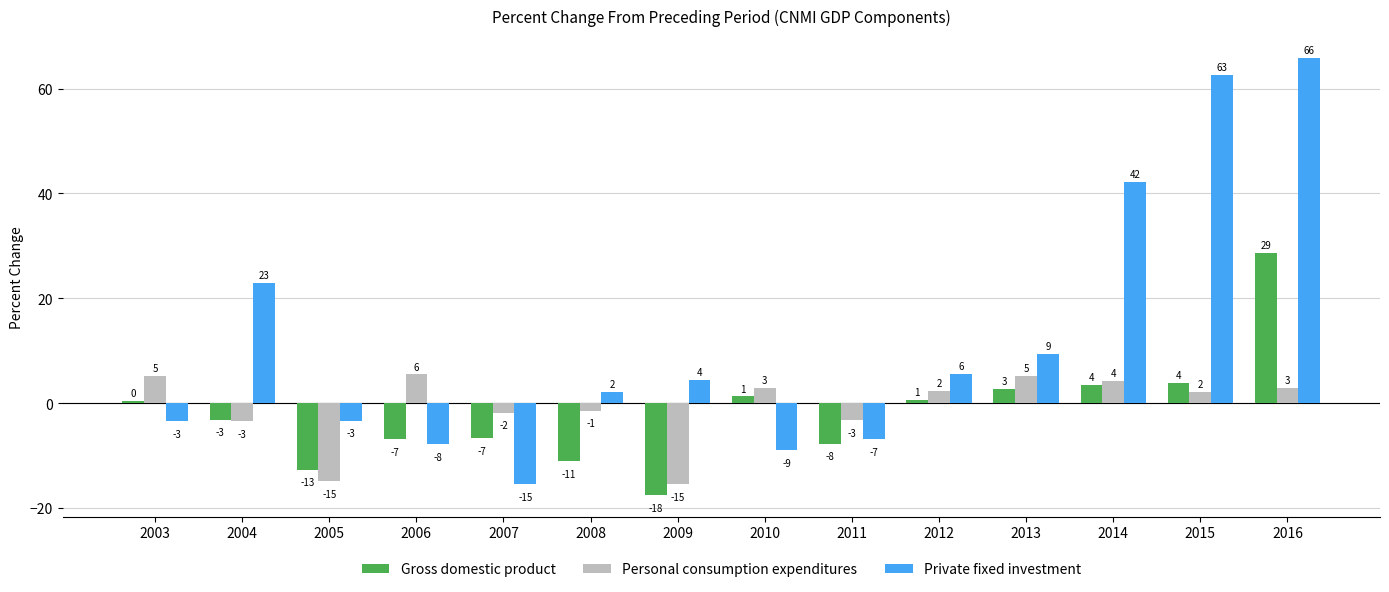

Reading left to right, transcribe all the data shown in this chart.

Gross domestic product: 0.4	-3.1	-12.7	-6.9	-6.6	-11.1	-17.5	1.3	-7.7	0.6	2.7	3.5	3.8	28.6
Personal consumption expenditures: 5.2	-3.4	-14.8	5.5	-1.8	-1.4	-15.4	3.0	-3.2	2.4	5.2	4.3	2.2	3.0
Private fixed investment: -3.4	22.9	-3.3	-7.8	-15.4	2.1	4.4	-8.9	-6.9	5.6	9.4	42.2	62.6	65.8